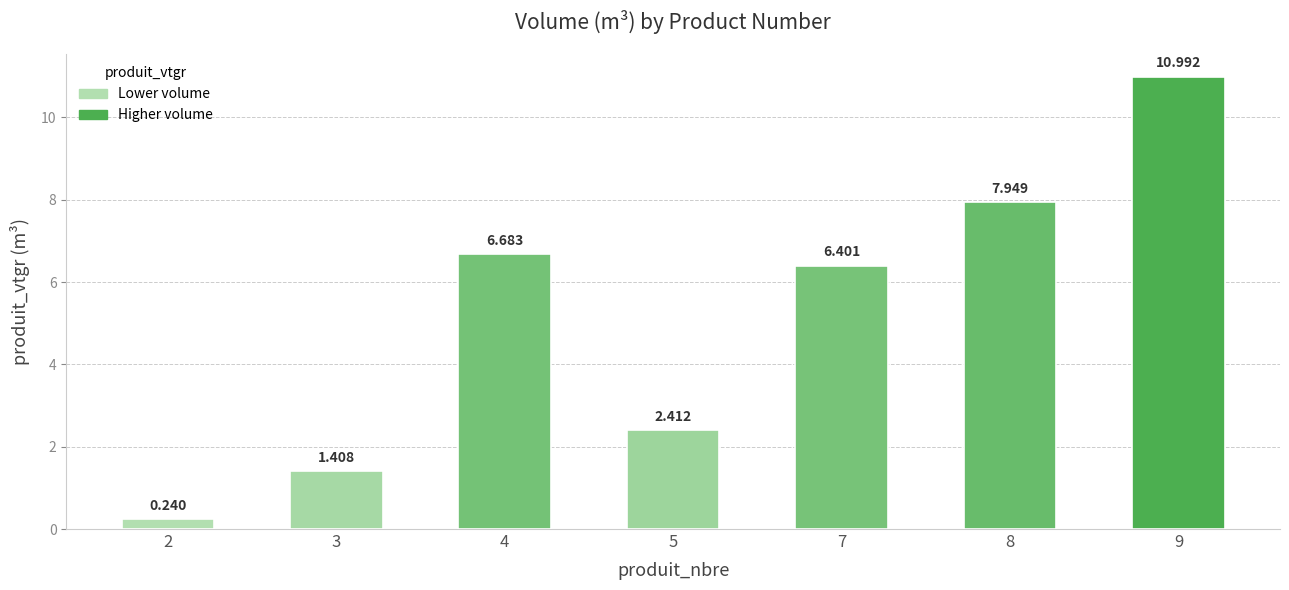

What is the difference between the second highest and minimum values?

7.7